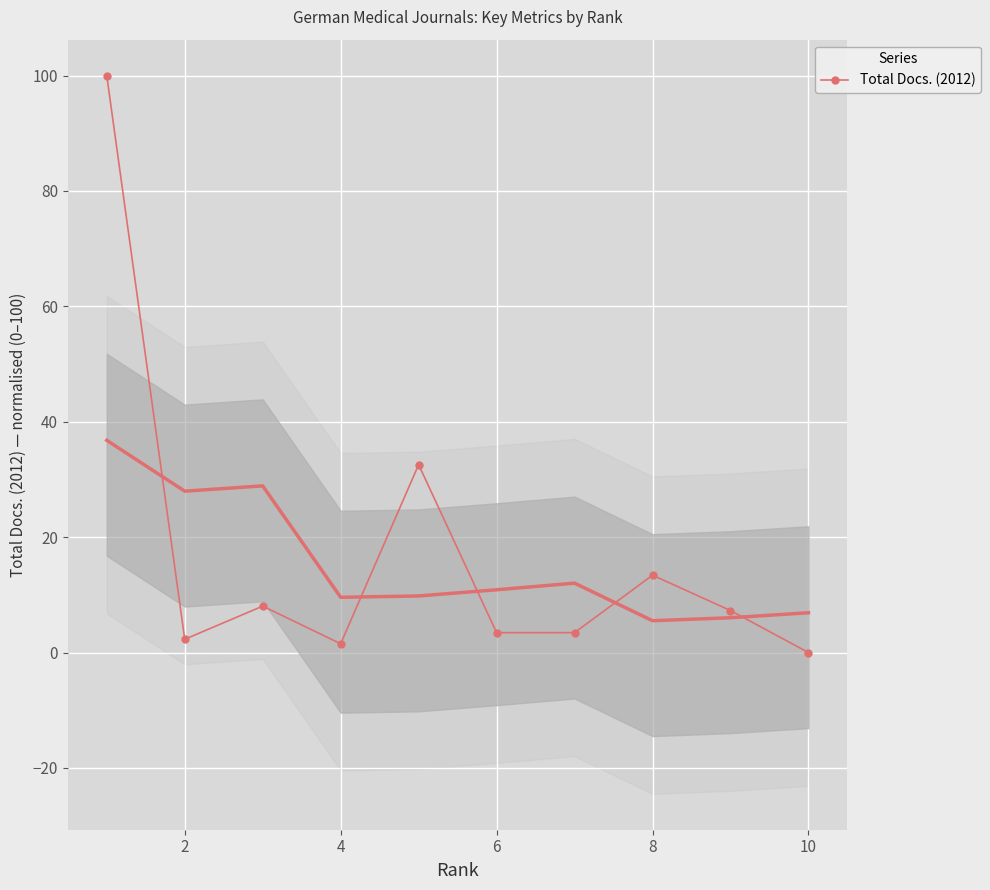

True or false: the data shows 12.2 at 8.

False